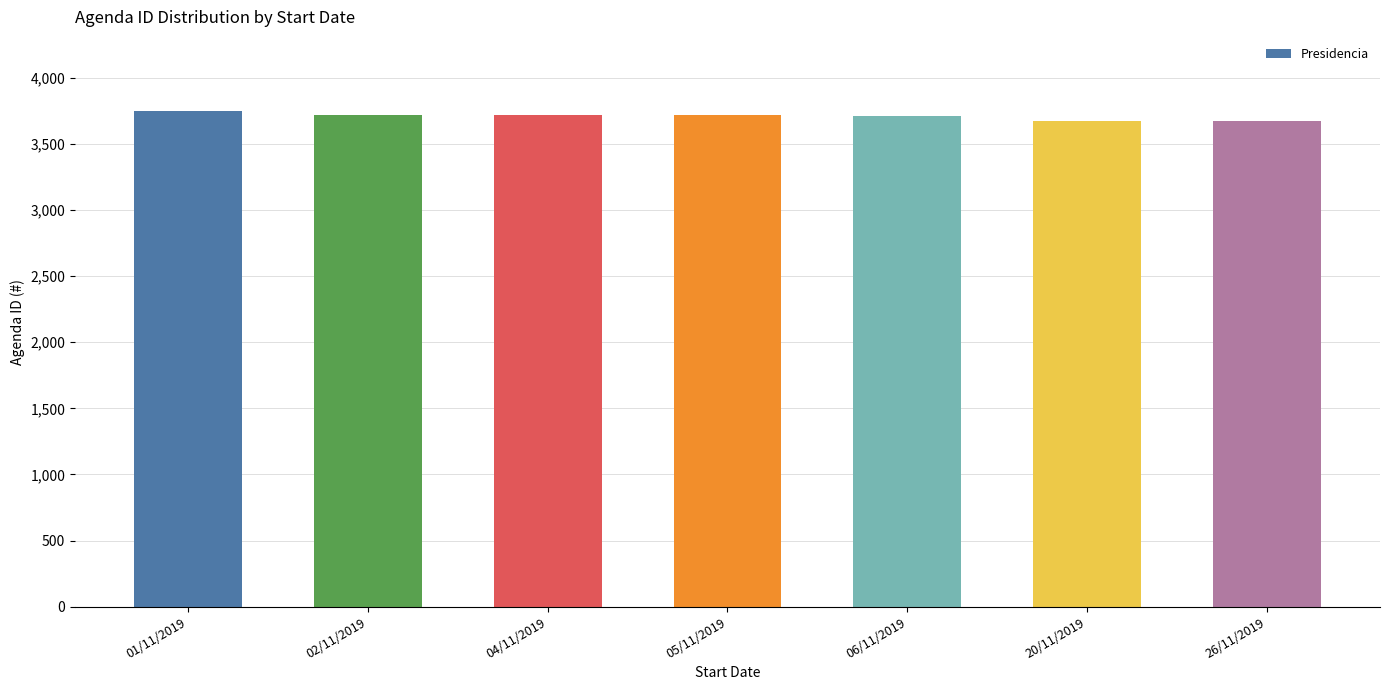

What is the average value?

3710